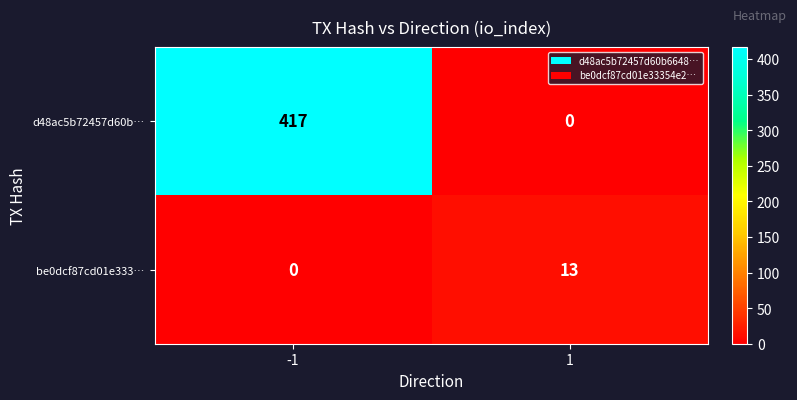

What is the sum of all be0dcf87cd01e333… values?

13